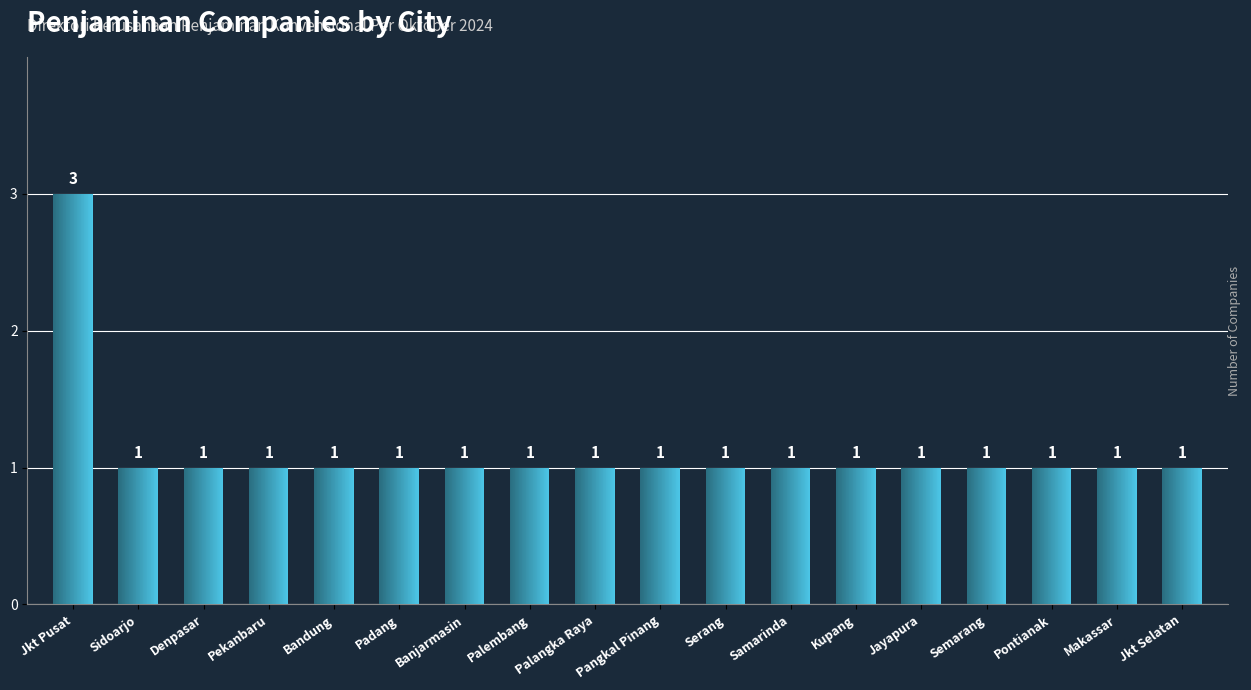

What is the maximum value shown in the chart?

3